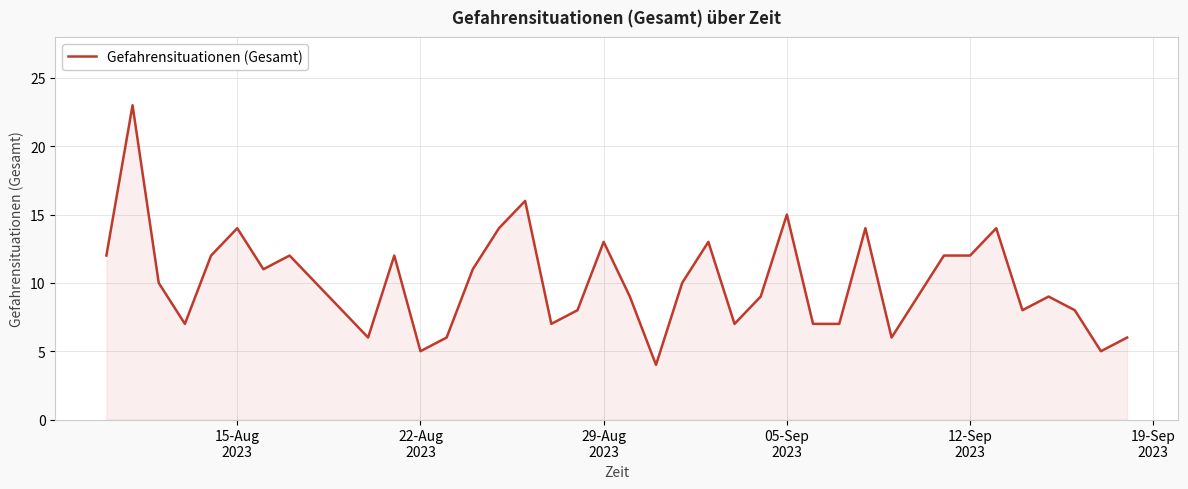

What is the minimum value shown in the chart?

4